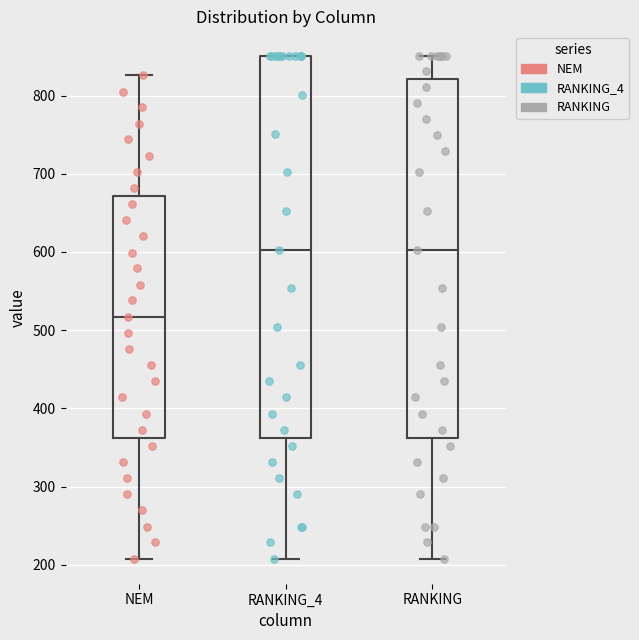

Reading left to right, transcribe this box plot: for each box, give where its median line is, the range the box spans, and where its two whiskers end, as read against the y-axis. The values are not printed on the chart, so give them approximately, as read against the axis.

NEM: median 520, box 360 to 670, whiskers 210 to 830
RANKING_4: median 600, box 360 to 850, whiskers 210 to 850
RANKING: median 600, box 360 to 820, whiskers 210 to 850